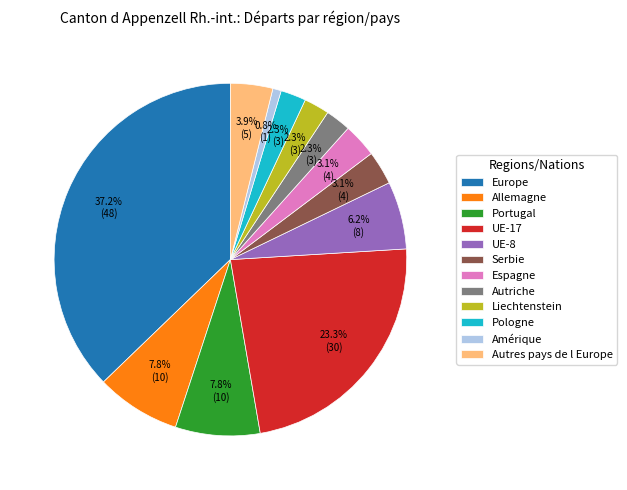

Count the number of slices in the pie.

12